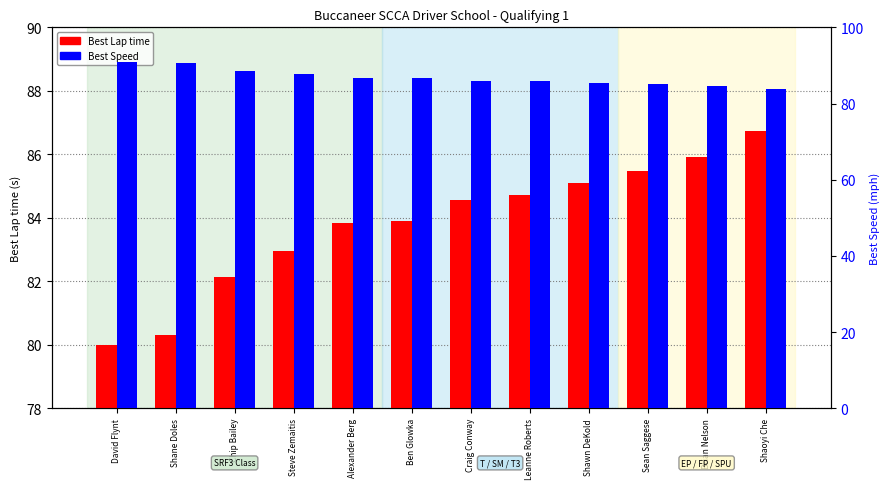

What is the maximum value shown in the chart?

90.9